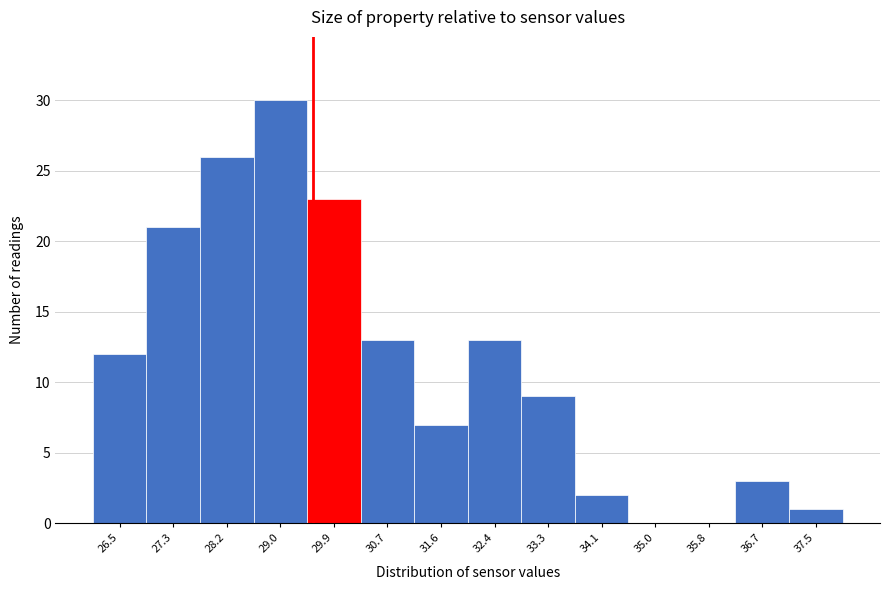

Over which range of the x-axis is the bar tallest?

28.62 to 29.47